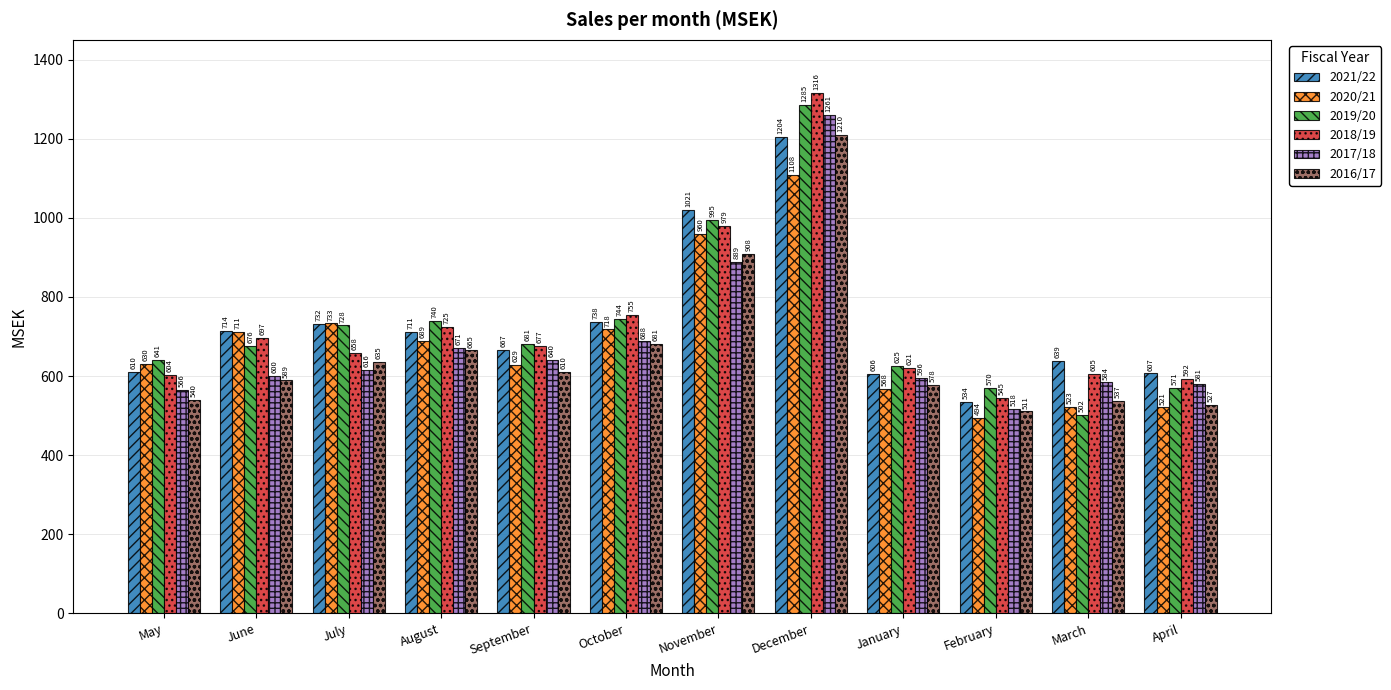

Reading left to right, transcribe all the data shown in this chart.

2021/22: 610	714	732	711	667	738	1021	1204	606	534	639	607
2020/21: 630	711	733	689	629	718	960	1108	568	494	523	521
2019/20: 641	676	728	740	681	744	995	1285	625	570	502	571
2018/19: 604	697	658	725	677	755	979	1316	621	545	605	592
2017/18: 566	600	616	671	640	688	889	1261	596	518	584	581
2016/17: 540	589	635	665	610	681	908	1210	578	511	537	527